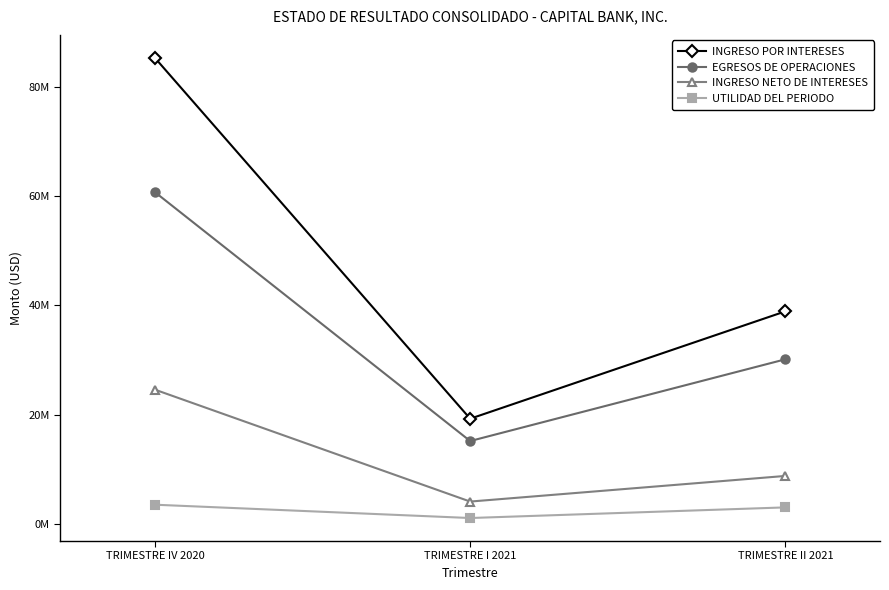

Reading left to right, transcribe all the data shown in this chart.

INGRESO POR INTERESES: 85298661.8	19252057.2	38909802.2
EGRESOS DE OPERACIONES: 60725426.6	15166252.9	30130783.9
INGRESO NETO DE INTERESES: 24573235.3	4085804.3	8779018.2
UTILIDAD DEL PERIODO: 3512181.3	1075067.3	3022030.1